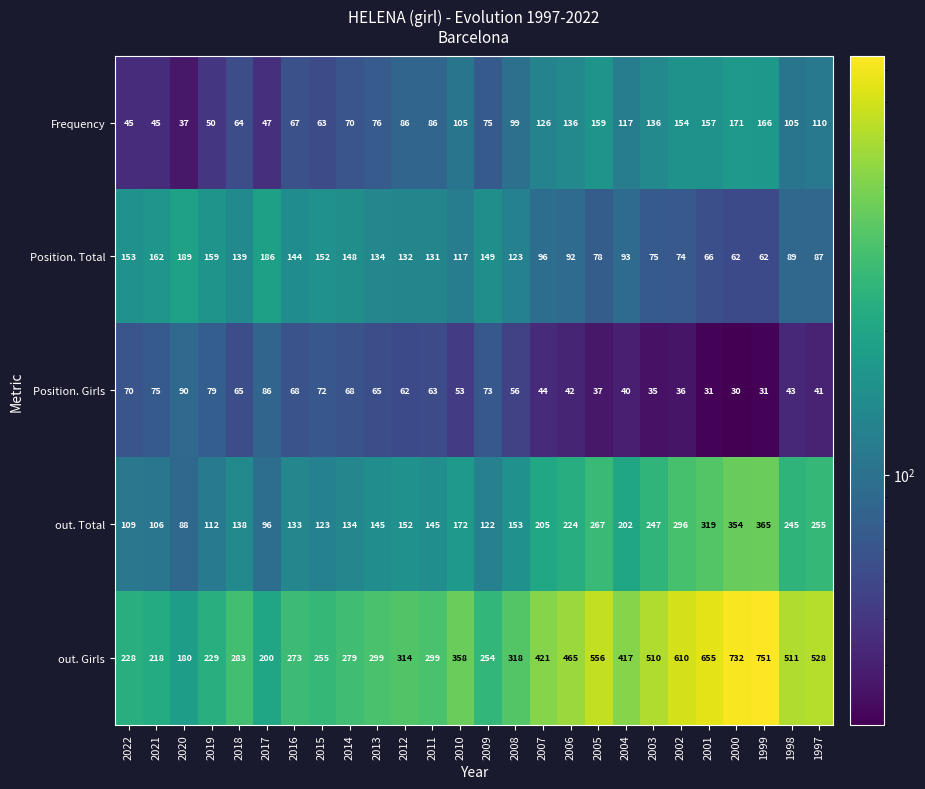

Which series changed the most between 2007 and 2001?

out. Girls